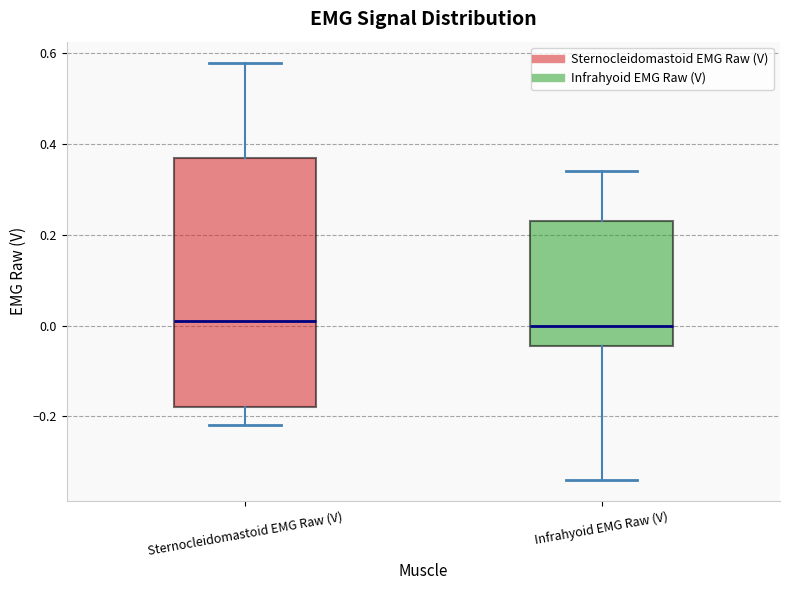

Where is the upper edge of the box for Infrahyoid EMG Raw (V) on the y-axis? The values are not printed on the chart, so give them approximately, as read against the axis.

0.24